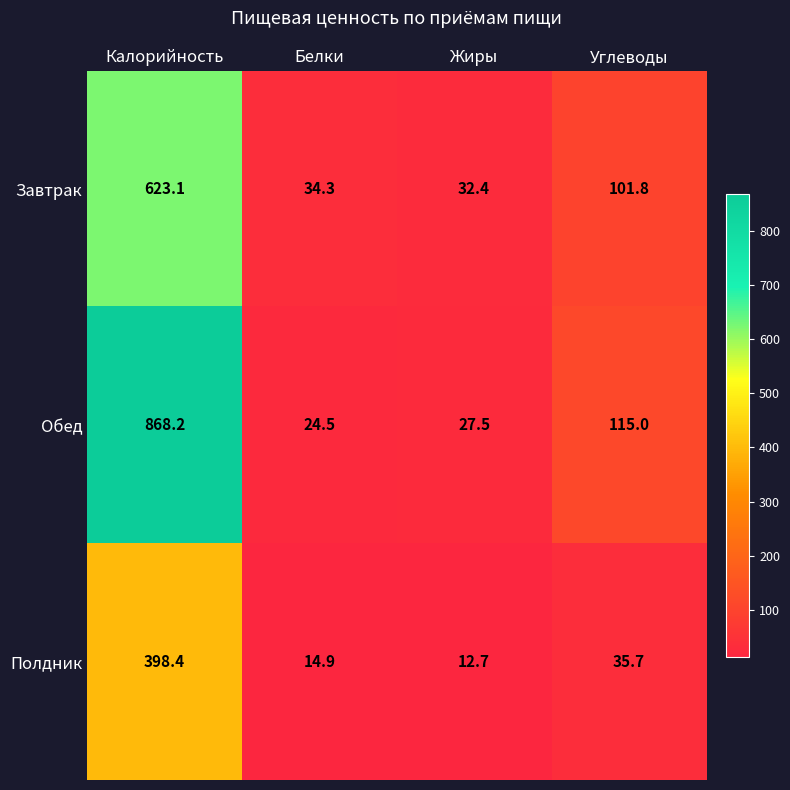

How many categories are shown in the chart?

4